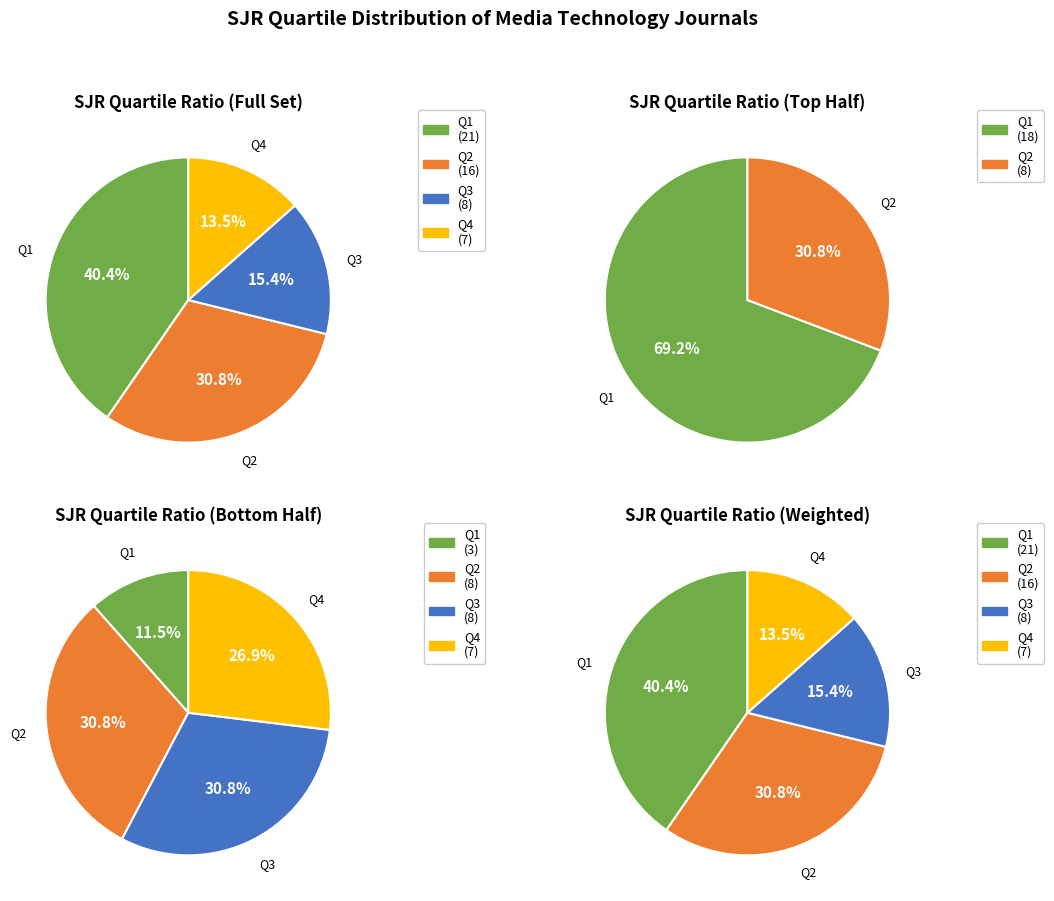

Which category has the biggest portion of the pie?

Q1